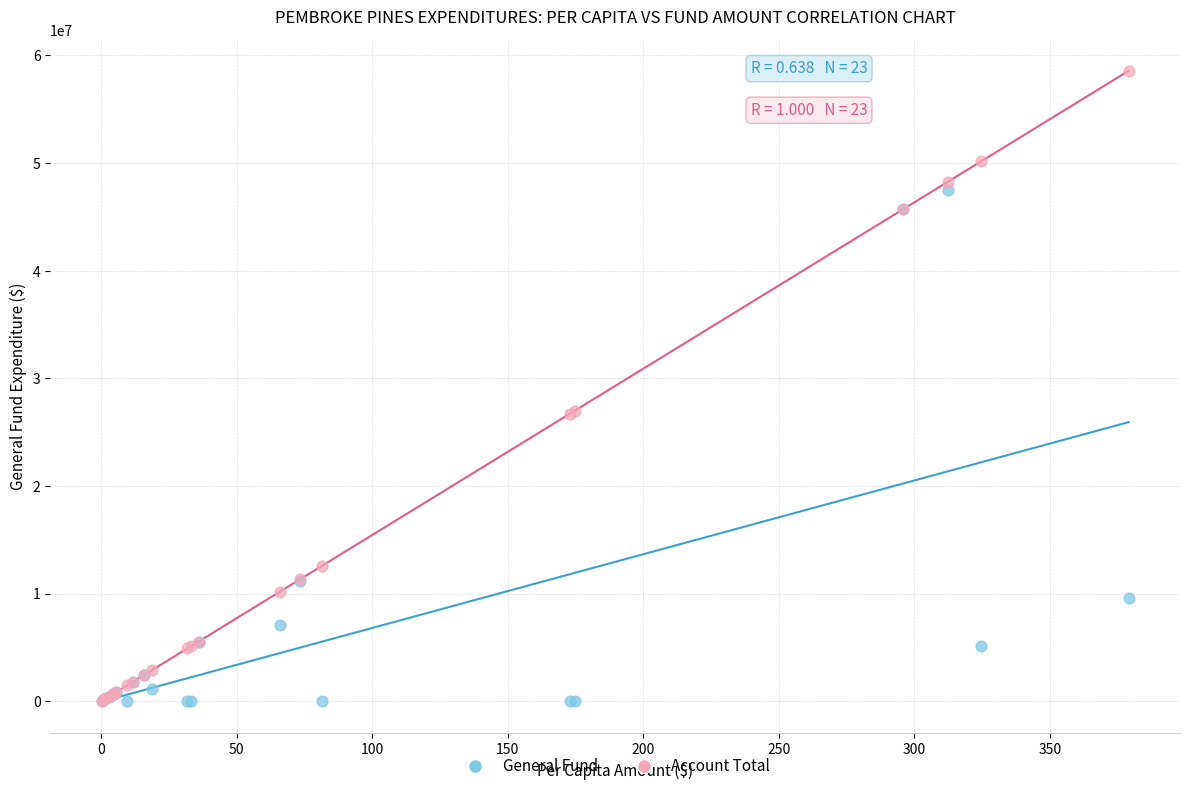

Which series has the widest spread of Y values?

Account Total